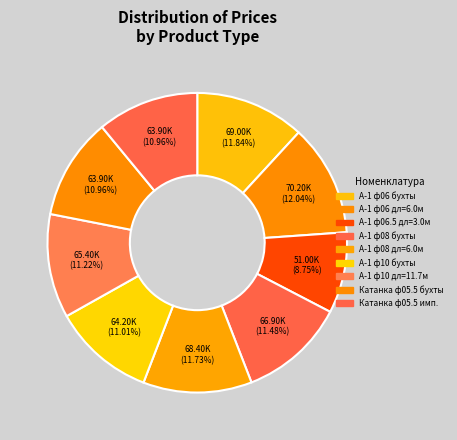

Which has a higher value, А-1 ф06 бухты or Катанка ф05.5 бухты?

А-1 ф06 бухты